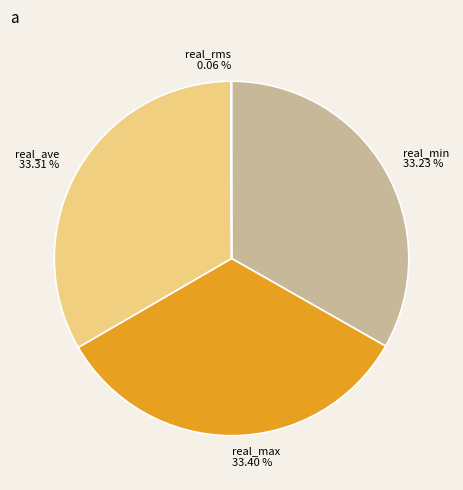

Is the sum of real_ave and real_min greater than half?

Yes